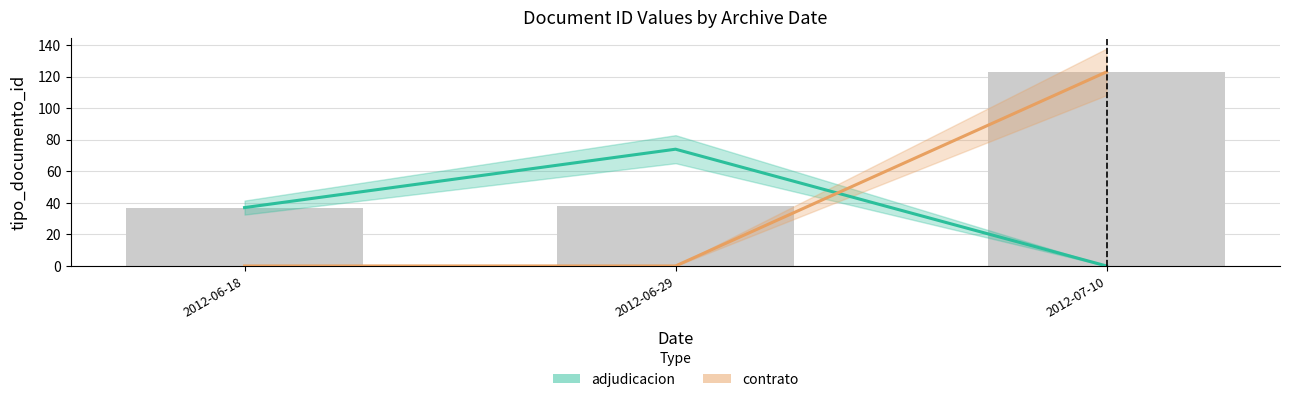

What is the average value of the contrato series?

41